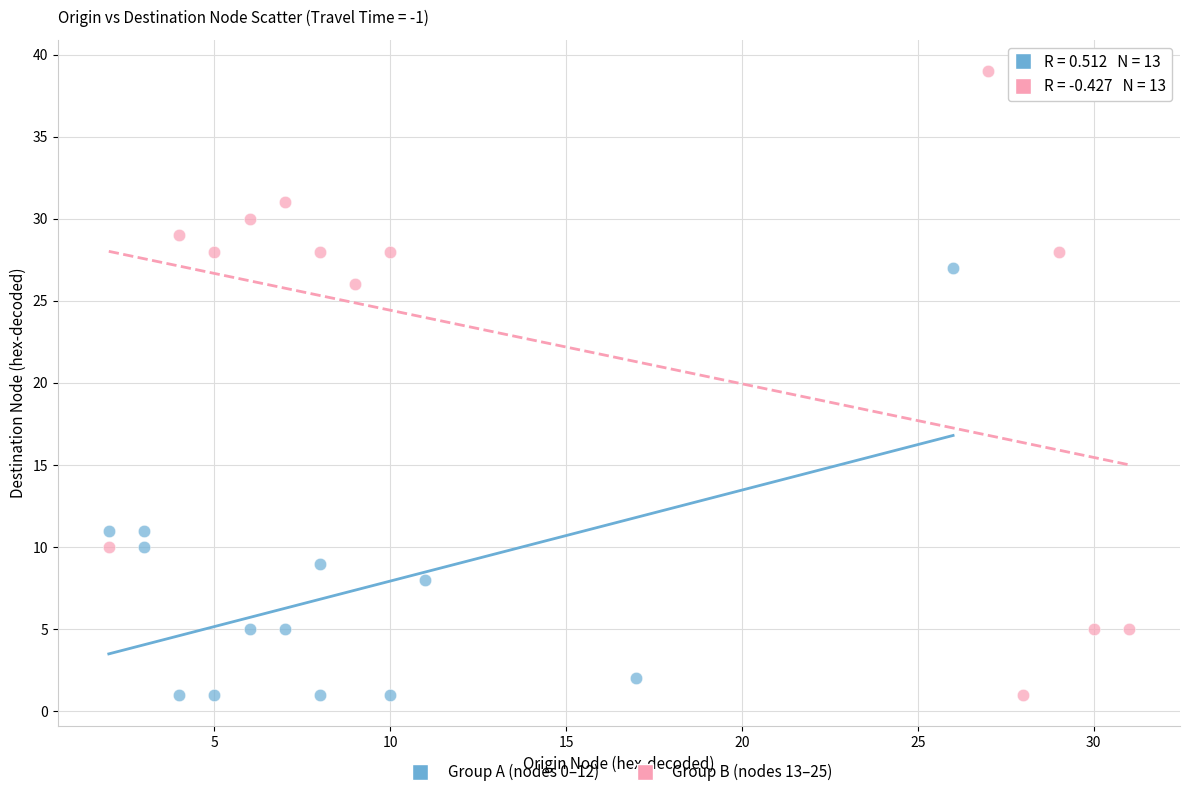

Which series has the largest Y range (max minus min)?

Group B (nodes 13–25)